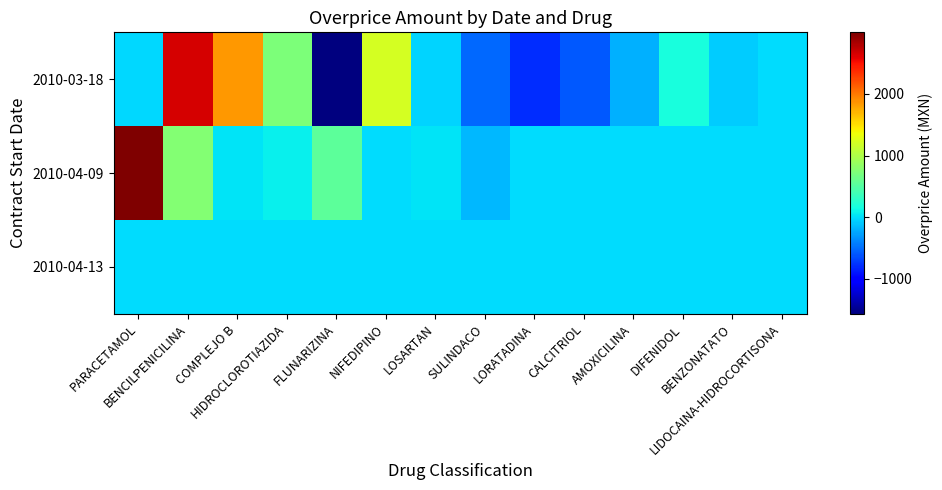

Reading right to left, extract all data points from this chart.

2010-03-18: LIDOCAINA-HIDROCORTISONA=-6.7	BENZONATATO=-80.4	DIFENIDOL=179.5	AMOXICILINA=-195.9	CALCITRIOL=-586.9	LORATADINA=-780.1	SULINDACO=-515.2	LOSARTAN=-43.7	NIFEDIPINO=1210.1	FLUNARIZINA=-1563.7	HIDROCLOROTIAZIDA=730.8	COMPLEJO B=1845.5	BENCILPENICILINA=2647.2	PARACETAMOL=-20.0
2010-04-09: LIDOCAINA-HIDROCORTISONA=0.0	BENZONATATO=0.0	DIFENIDOL=0.0	AMOXICILINA=0.0	CALCITRIOL=0.0	LORATADINA=0.0	SULINDACO=-171.7	LOSARTAN=36.9	NIFEDIPINO=0.0	FLUNARIZINA=550.3	HIDROCLOROTIAZIDA=79.7	COMPLEJO B=34.6	BENCILPENICILINA=760.9	PARACETAMOL=2998.7
2010-04-13: LIDOCAINA-HIDROCORTISONA=0.0	BENZONATATO=0.0	DIFENIDOL=0.0	AMOXICILINA=0.0	CALCITRIOL=0.0	LORATADINA=0.0	SULINDACO=0.0	LOSARTAN=0.0	NIFEDIPINO=0.0	FLUNARIZINA=0.0	HIDROCLOROTIAZIDA=0.0	COMPLEJO B=0.0	BENCILPENICILINA=0.0	PARACETAMOL=0.0